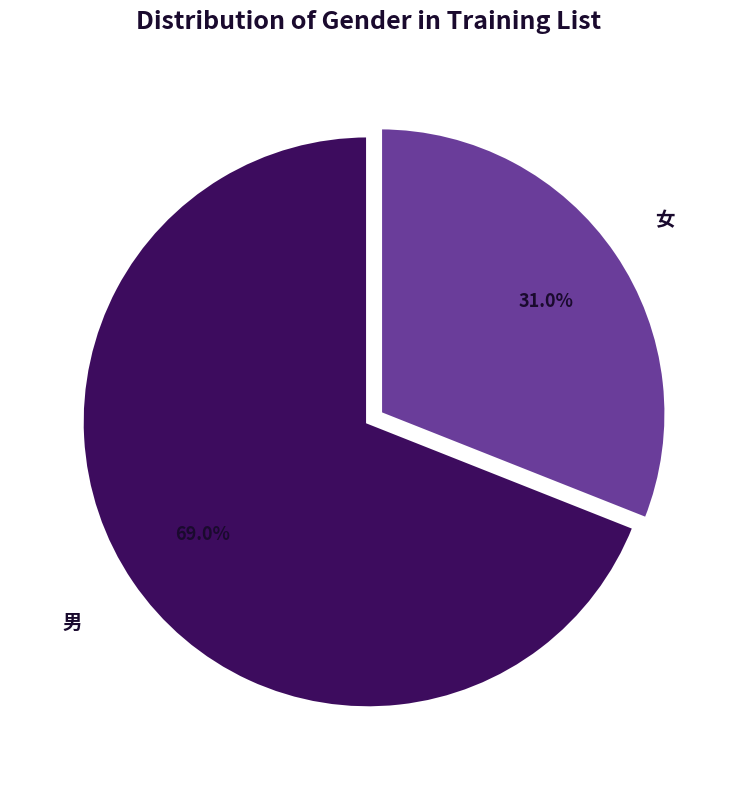

To the nearest percent, what is the difference between the 男 and 女 slice percentages?

38%